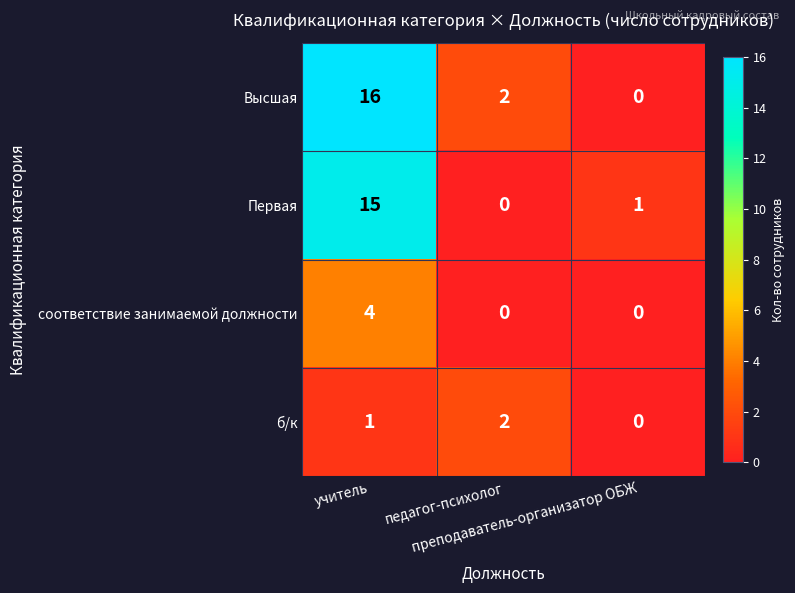

What is the difference between the maximum and minimum values in the Первая series?

15